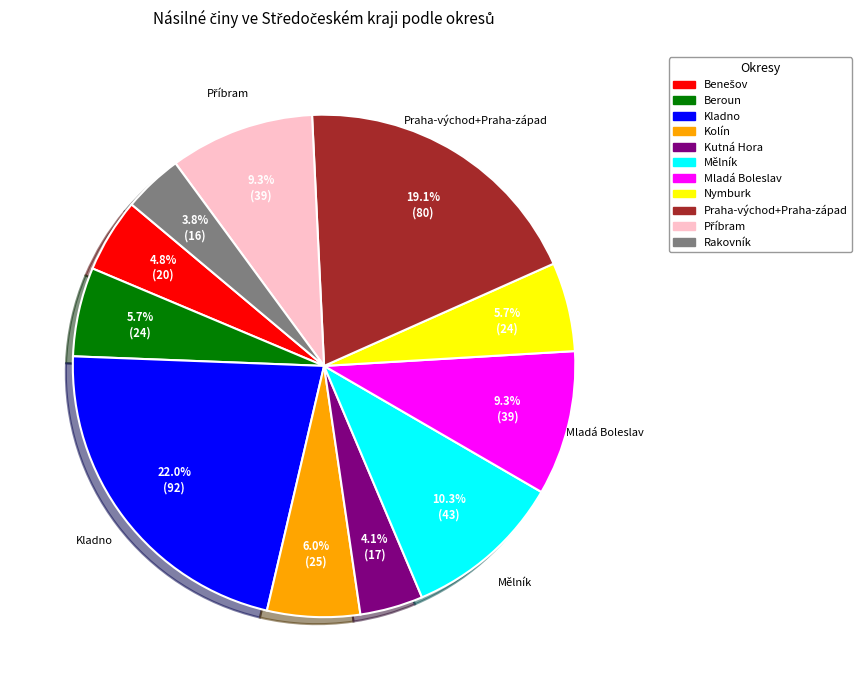

What portion of the pie excludes Kladno?

78.0%